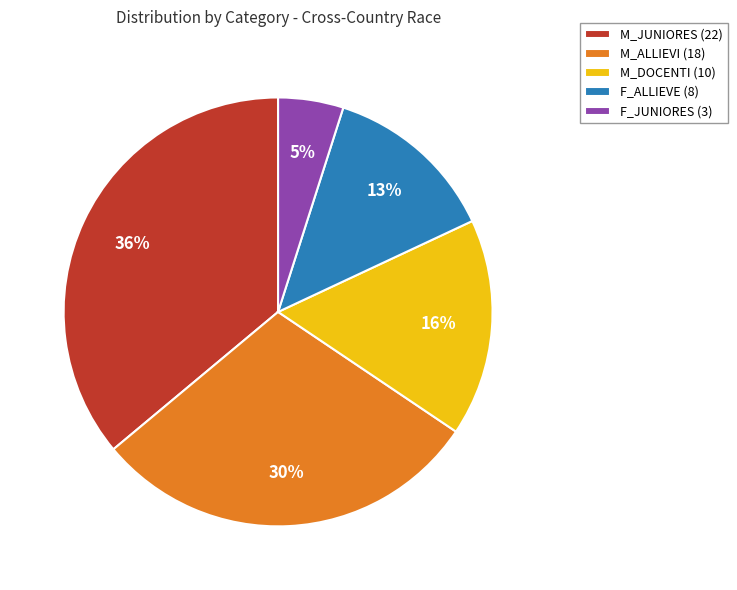

To the nearest percent, what is the average slice percentage?

20%